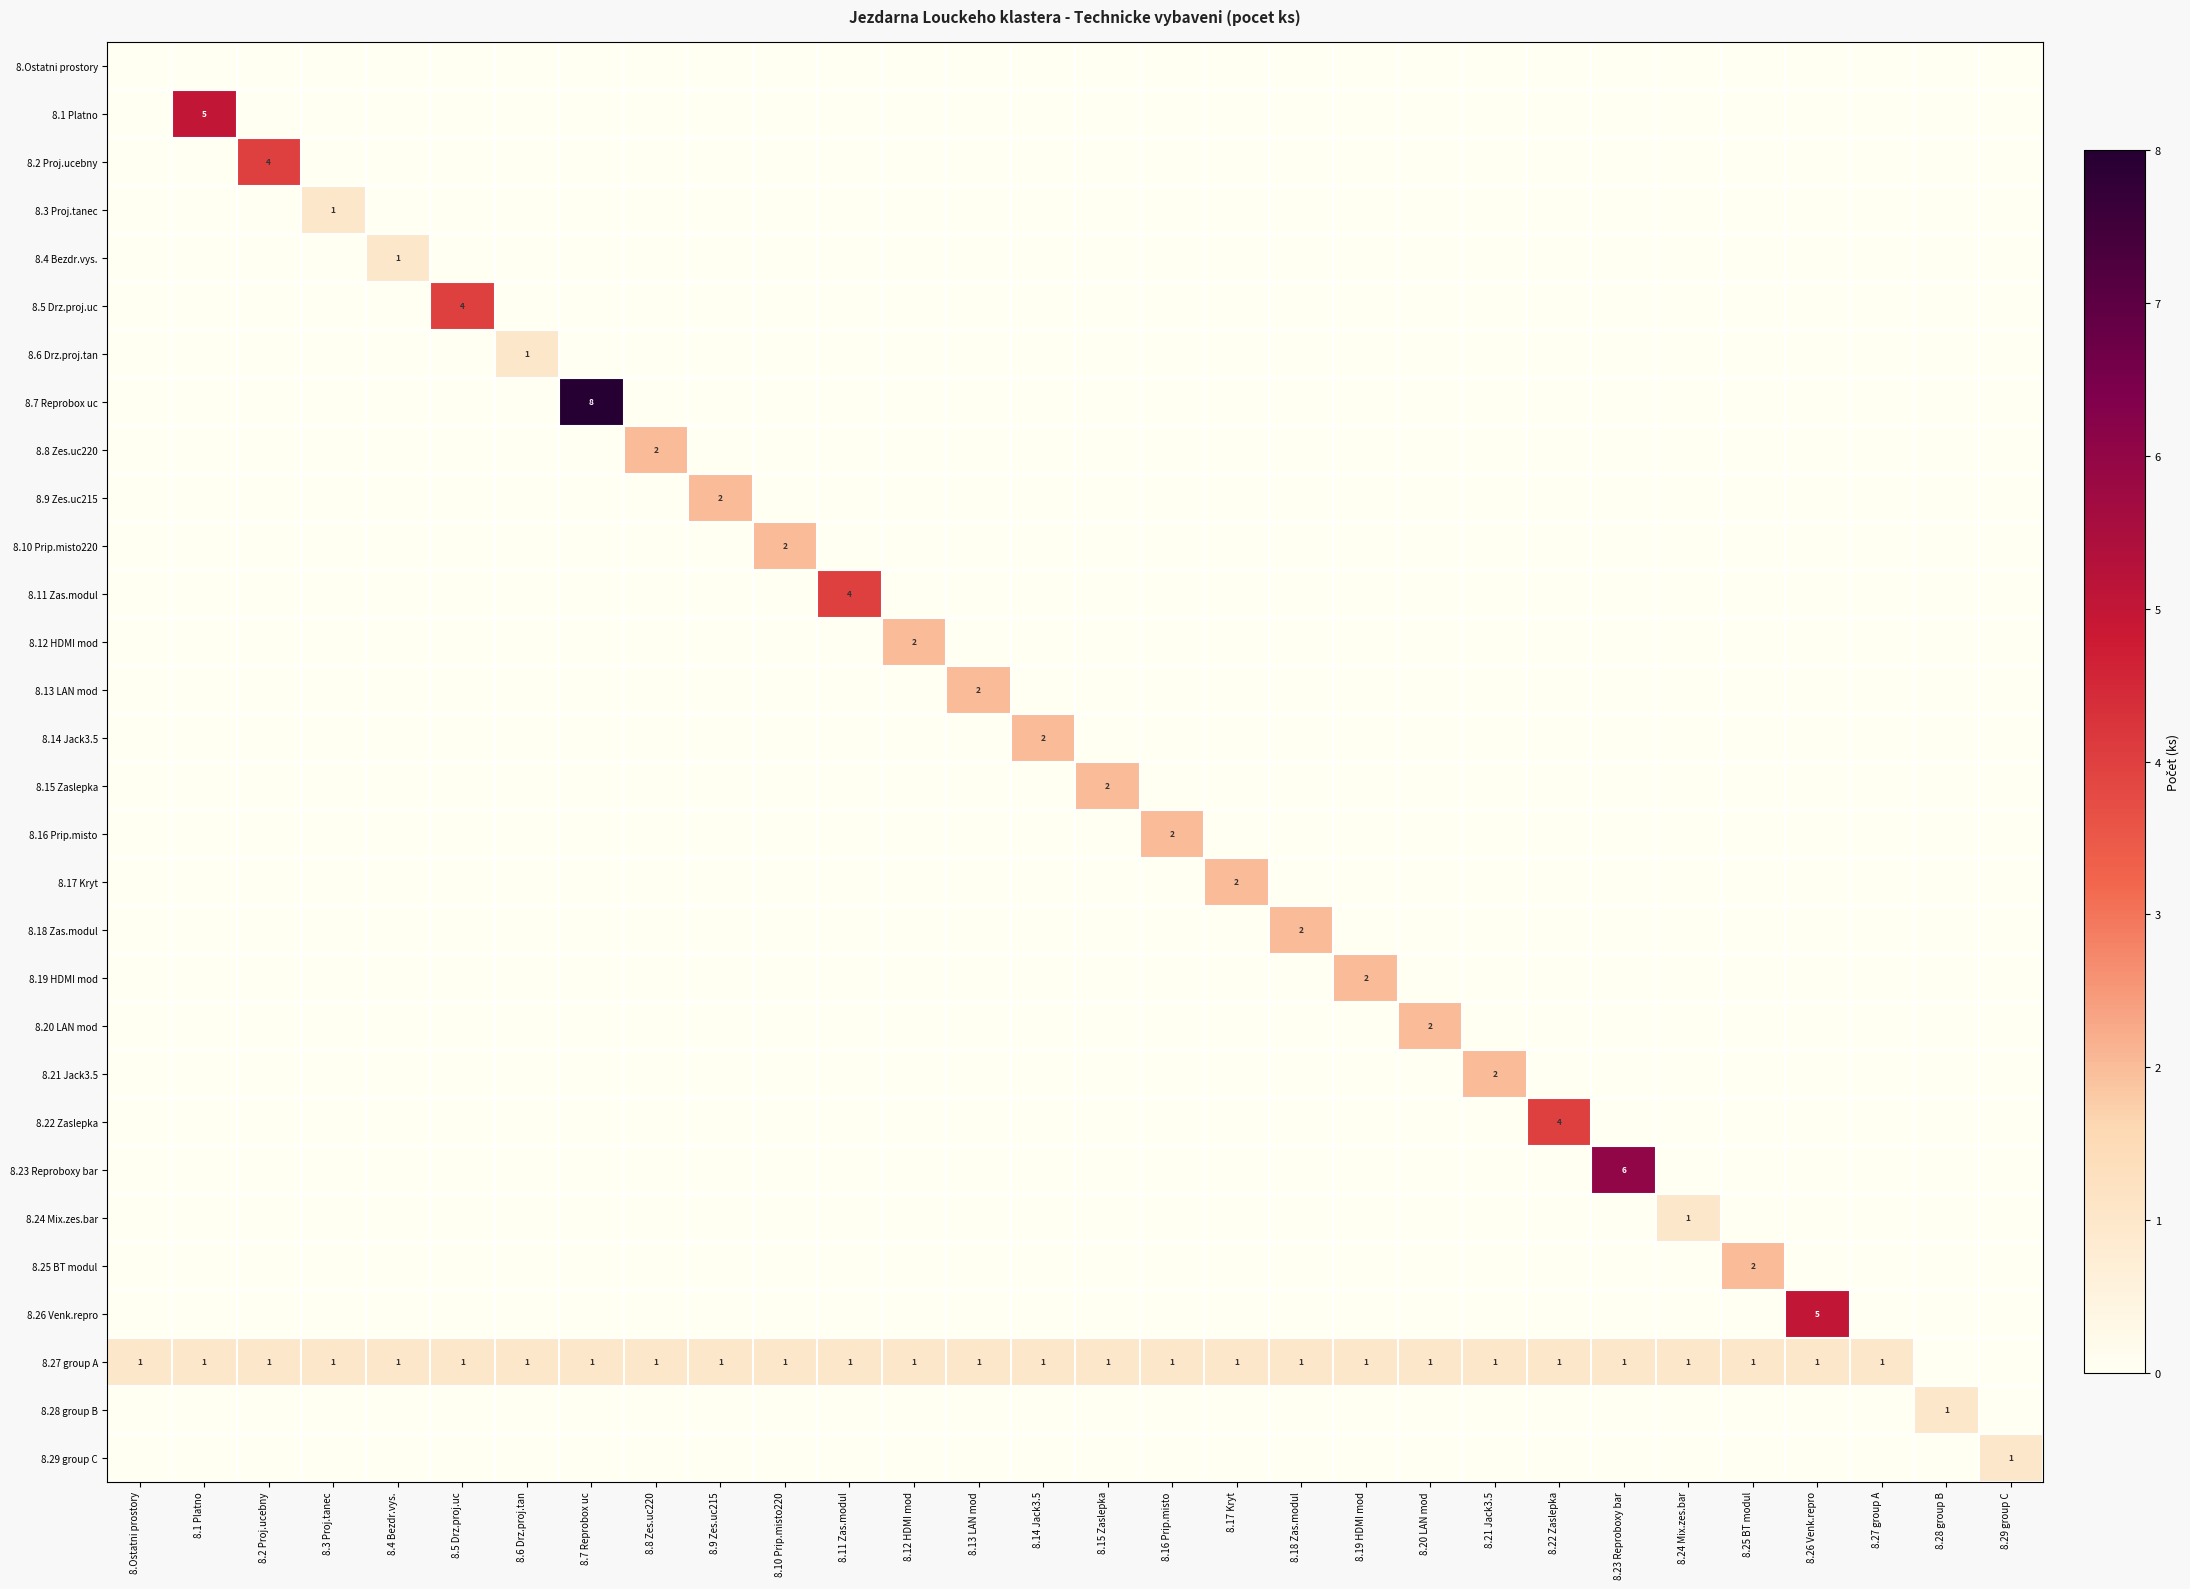

Rank the series at 8.Ostatni prostory from lowest to highest value.

8.Ostatni prostory, 8.1 Platno, 8.2 Proj.ucebny, 8.3 Proj.tanec, 8.4 Bezdr.vys., 8.5 Drz.proj.uc, 8.6 Drz.proj.tan, 8.7 Reprobox uc, 8.8 Zes.uc220, 8.9 Zes.uc215, 8.10 Prip.misto220, 8.11 Zas.modul, 8.12 HDMI mod, 8.13 LAN mod, 8.14 Jack3.5, 8.15 Zaslepka, 8.16 Prip.misto, 8.17 Kryt, 8.18 Zas.modul, 8.19 HDMI mod, 8.20 LAN mod, 8.21 Jack3.5, 8.22 Zaslepka, 8.23 Reproboxy bar, 8.24 Mix.zes.bar, 8.25 BT modul, 8.26 Venk.repro, 8.28 group B, 8.29 group C, 8.27 group A